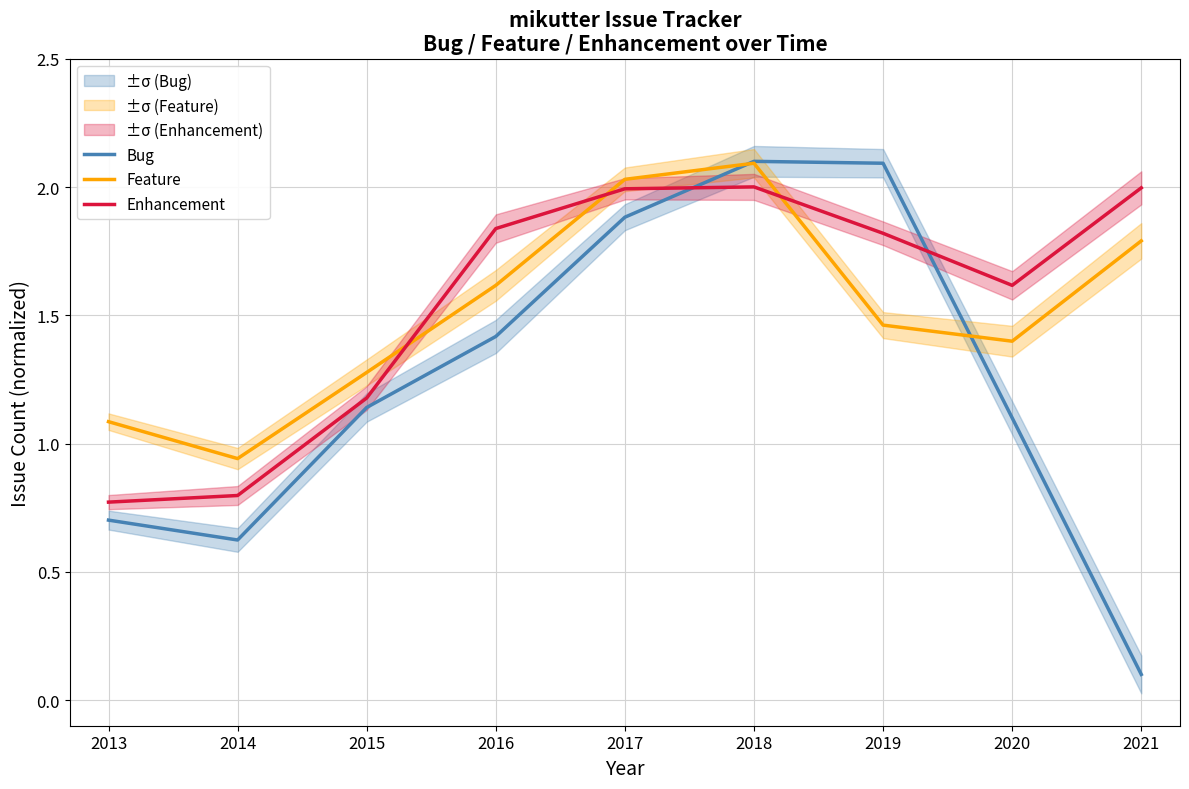

Reading left to right, extract all data points from this chart.

Bug: 2013=0.7	2014=0.6	2015=1.1	2016=1.4	2017=1.9	2018=2.1	2019=2.1	2020=1.1	2021=0.1
Feature: 2013=1.1	2014=0.9	2015=1.3	2016=1.6	2017=2.0	2018=2.1	2019=1.5	2020=1.4	2021=1.8
Enhancement: 2013=0.8	2014=0.8	2015=1.2	2016=1.8	2017=2.0	2018=2.0	2019=1.8	2020=1.6	2021=2.0